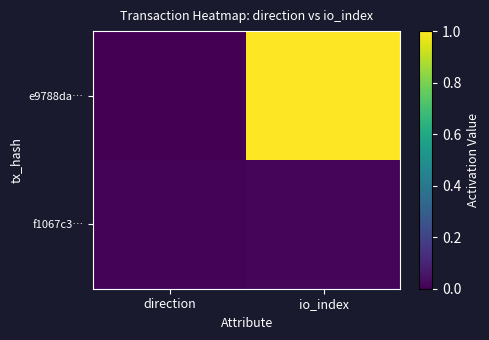

Reading left to right, extract all data points from this chart.

e9788da…: direction=0.0	io_index=1.0
f1067c3…: direction=0.0	io_index=0.0